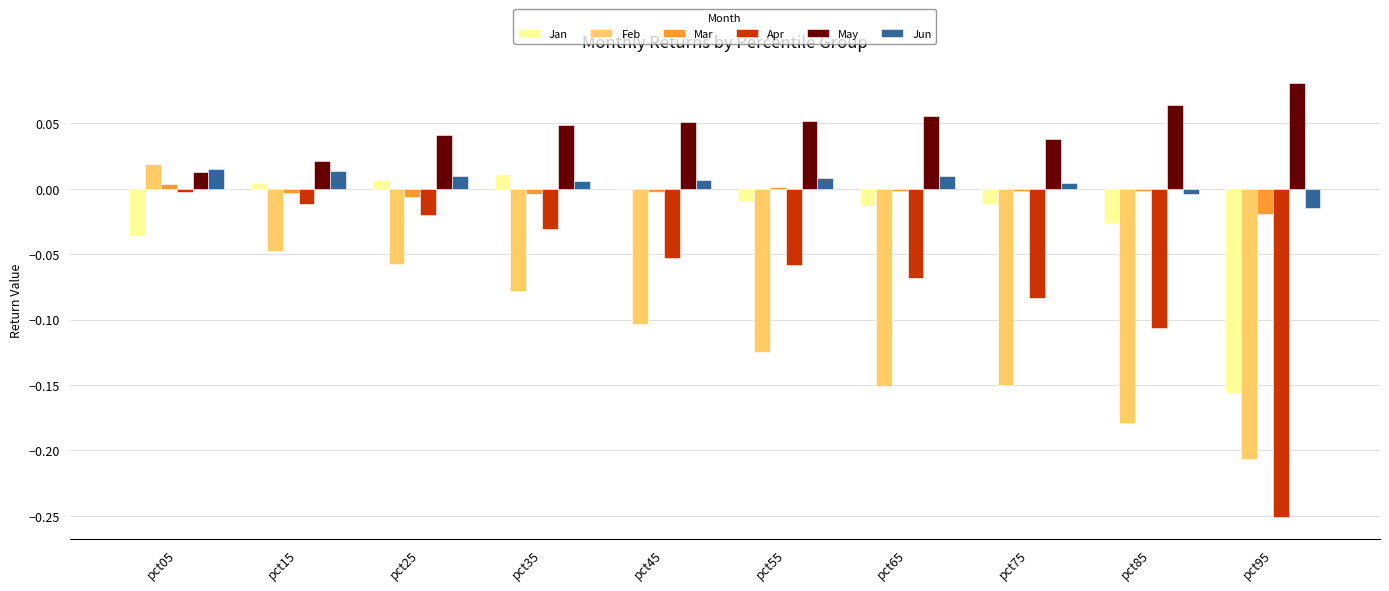

How many data points in Feb are above 0?

1